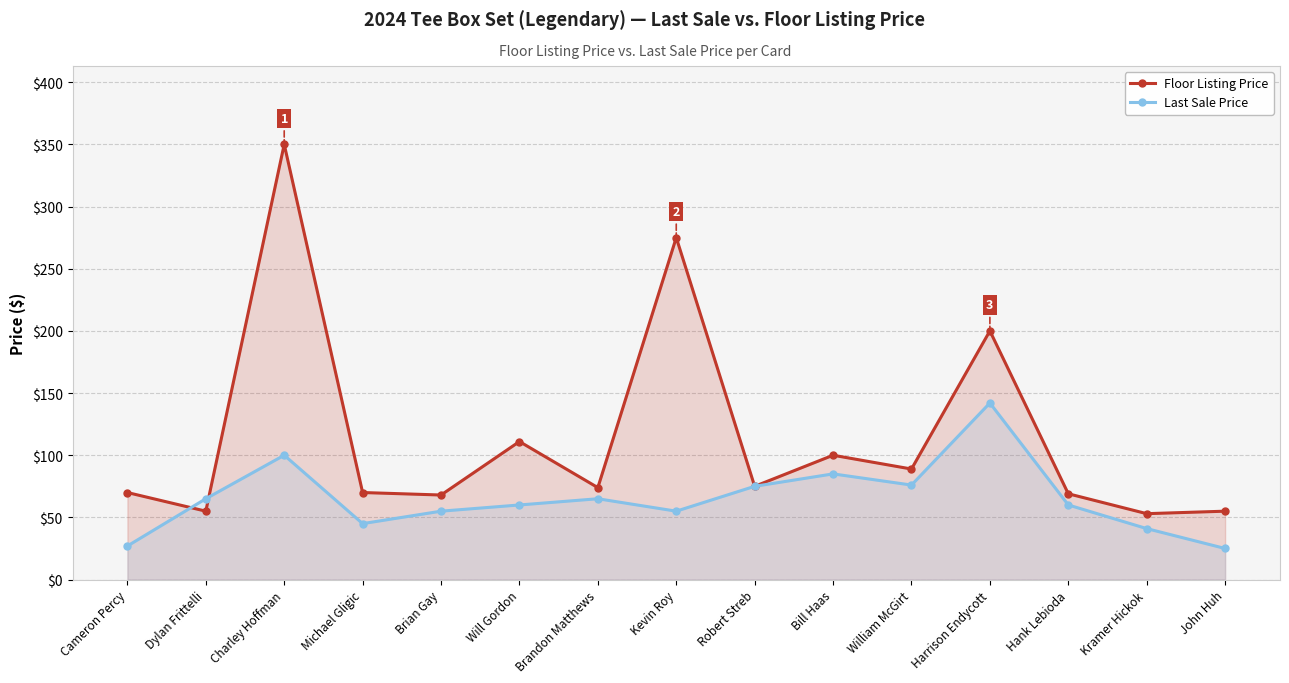

At how many categories does at least one series exceed 87?

6